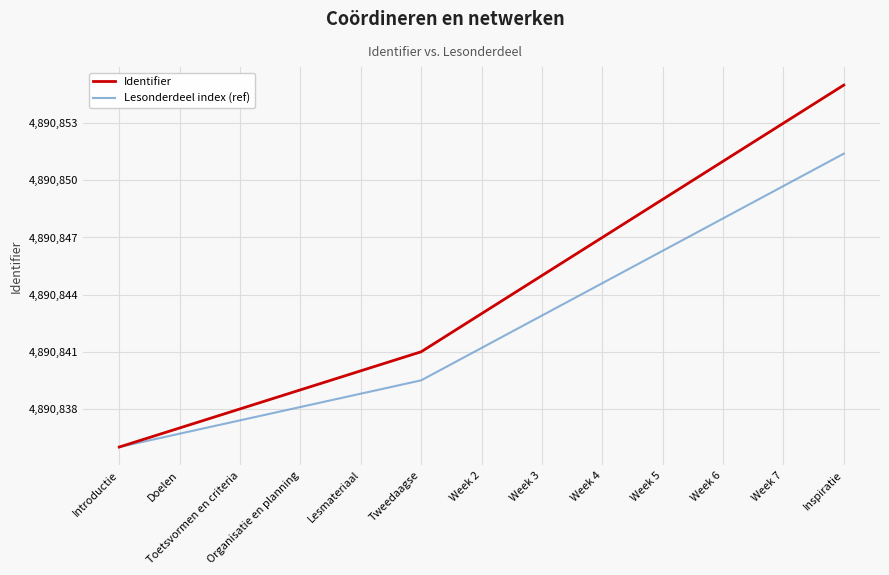

Read the Identifier value at Doelen.

4890837.0